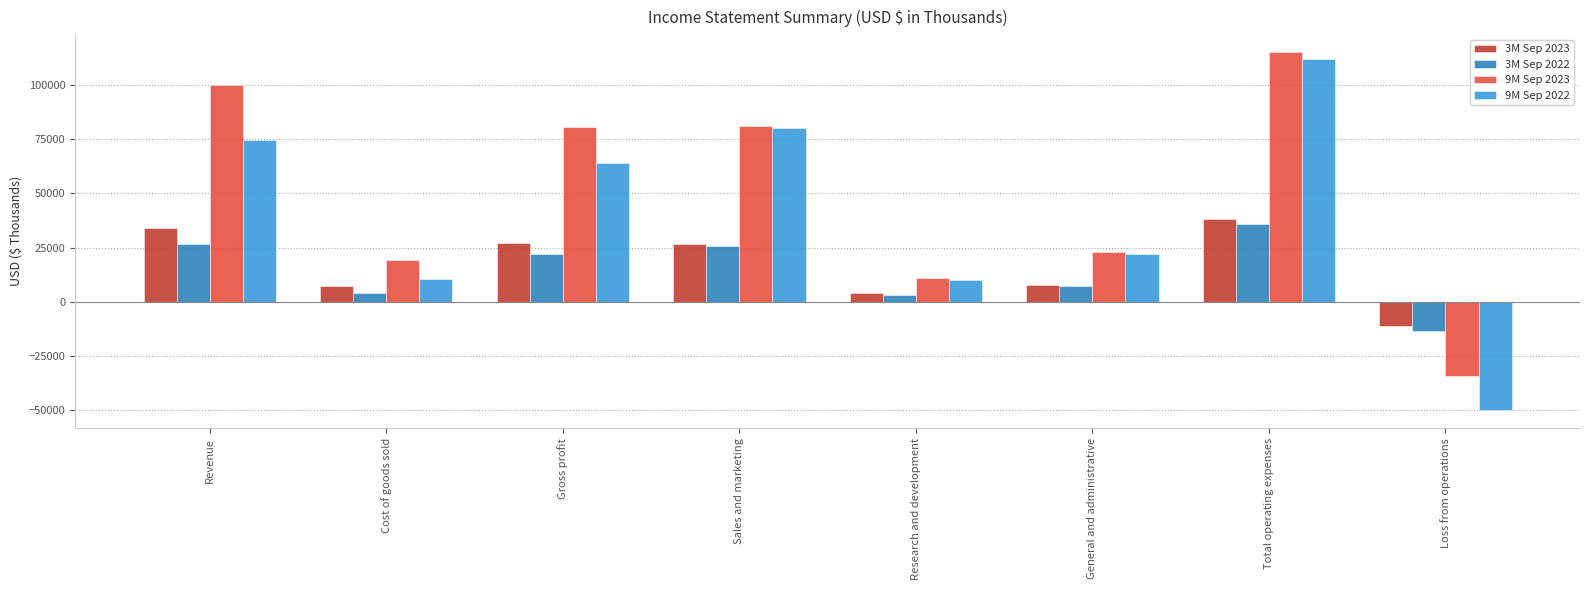

What is the sum of all 3M Sep 2023 values?

133143